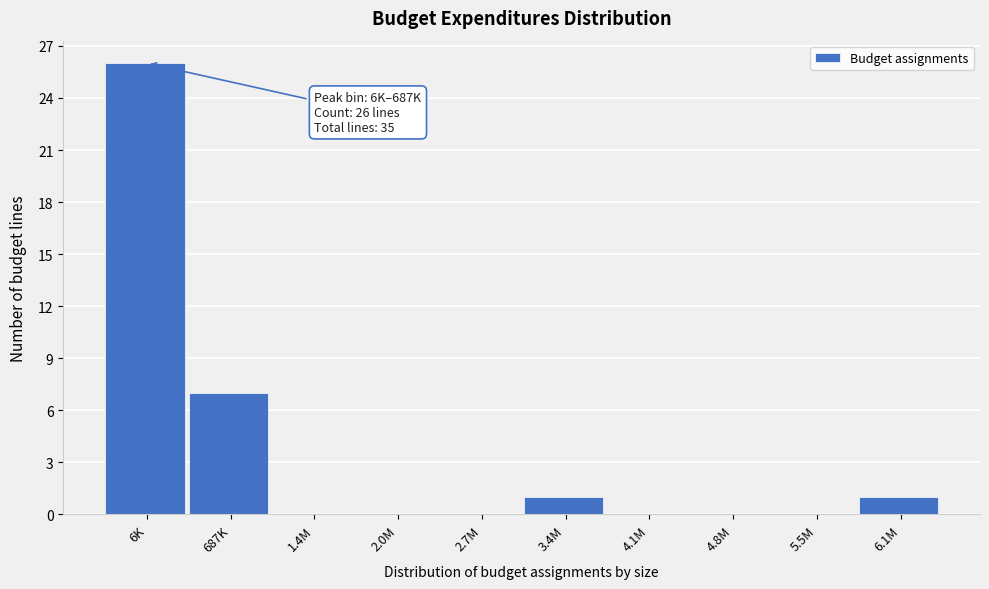

Reading right to left, transcribe all the data shown in this chart.

6.1M=1	5.5M=0	4.8M=0	4.1M=0	3.4M=1	2.7M=0	2.0M=0	1.4M=0	687K=7	6K=26